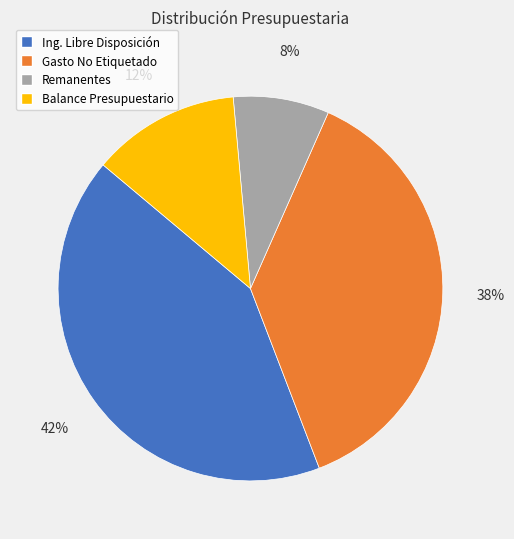

To the nearest percent, what is the average slice percentage?

25%